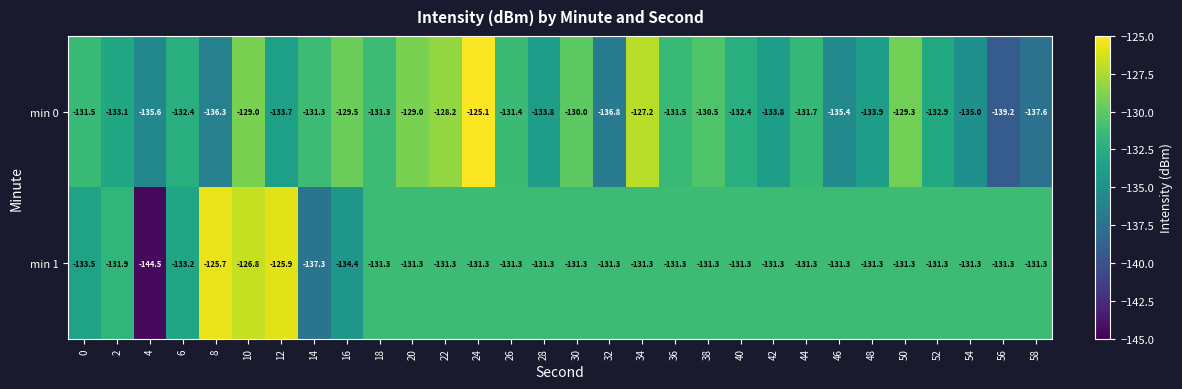

Which series has the largest range (max minus min)?

min 1